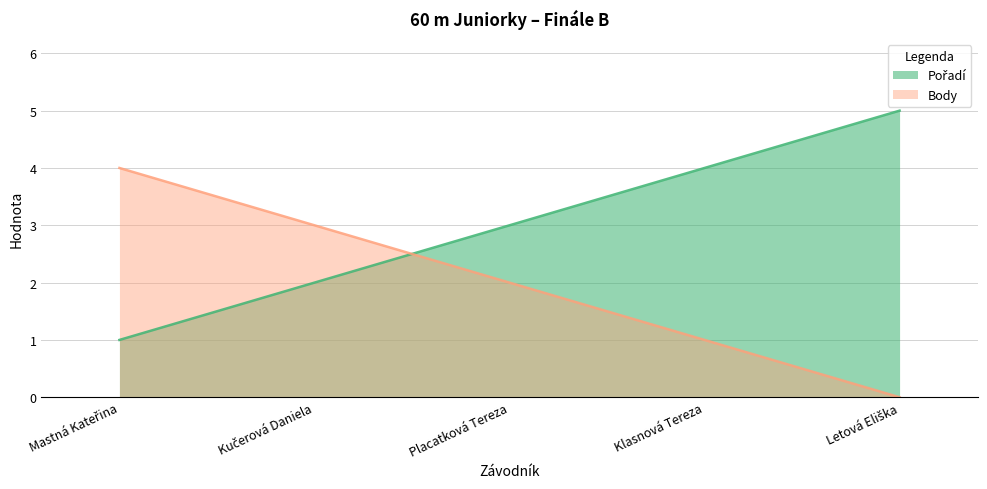

Which series has the largest total across all categories?

Pořadí